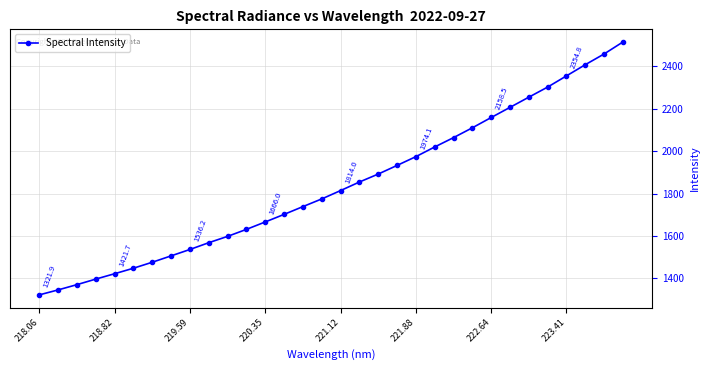

What is the greatest value displayed?

2514.6